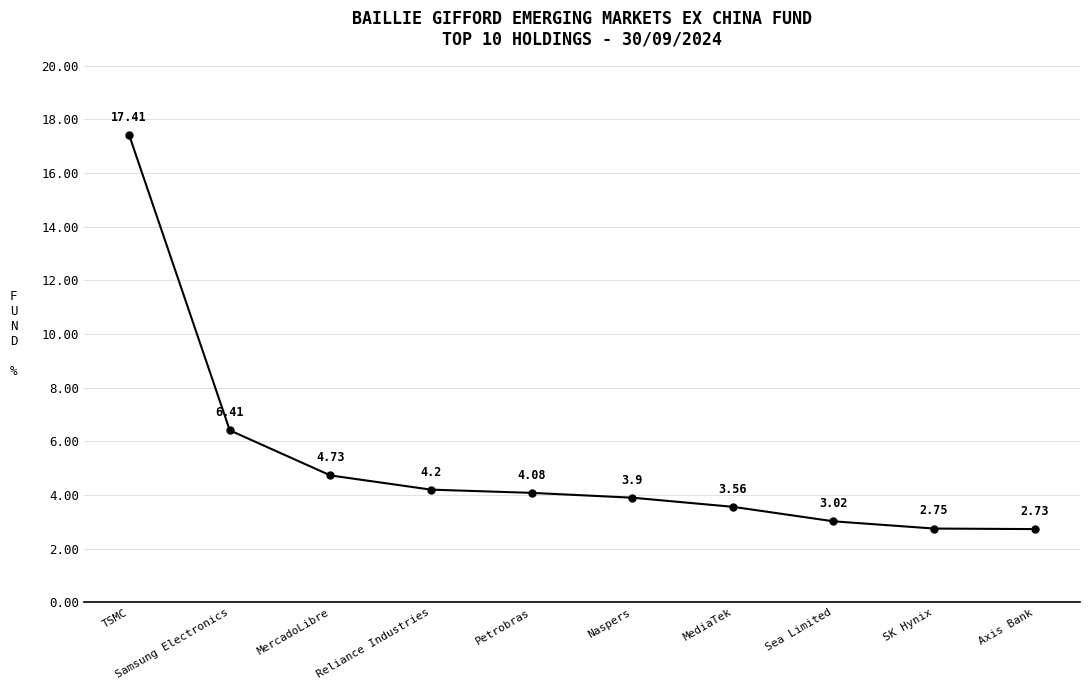

What is the sum of all values?

52.8